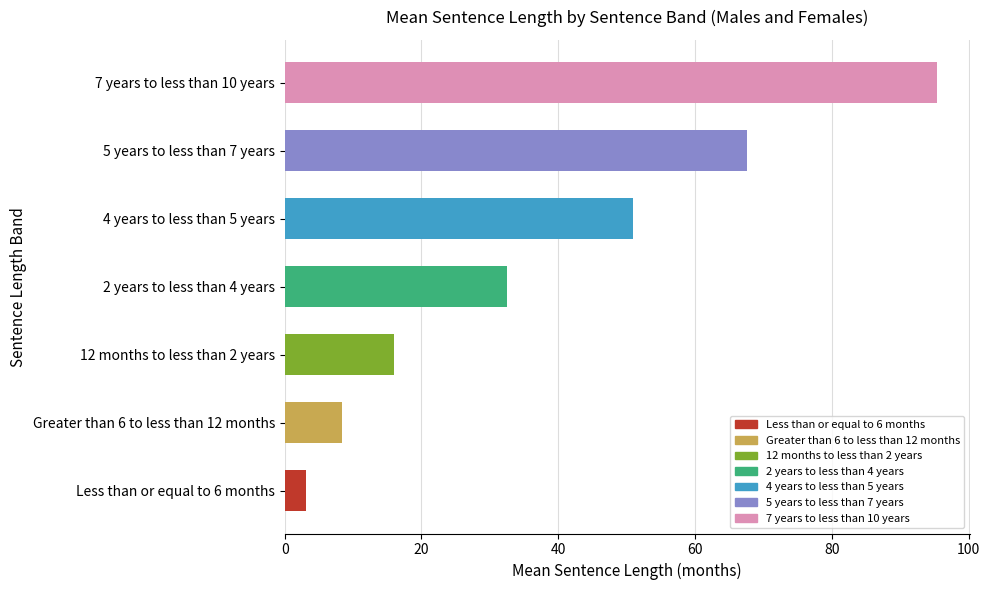

Rank the categories by value from highest to lowest.

7 years to less than 10 years, 5 years to less than 7 years, 4 years to less than 5 years, 2 years to less than 4 years, 12 months to less than 2 years, Greater than 6 to less than 12 months, Less than or equal to 6 months